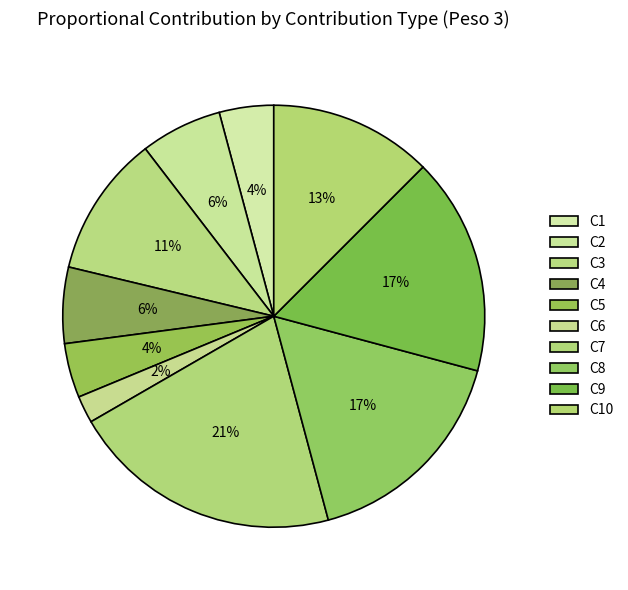

What is the largest slice in the pie chart?

C7